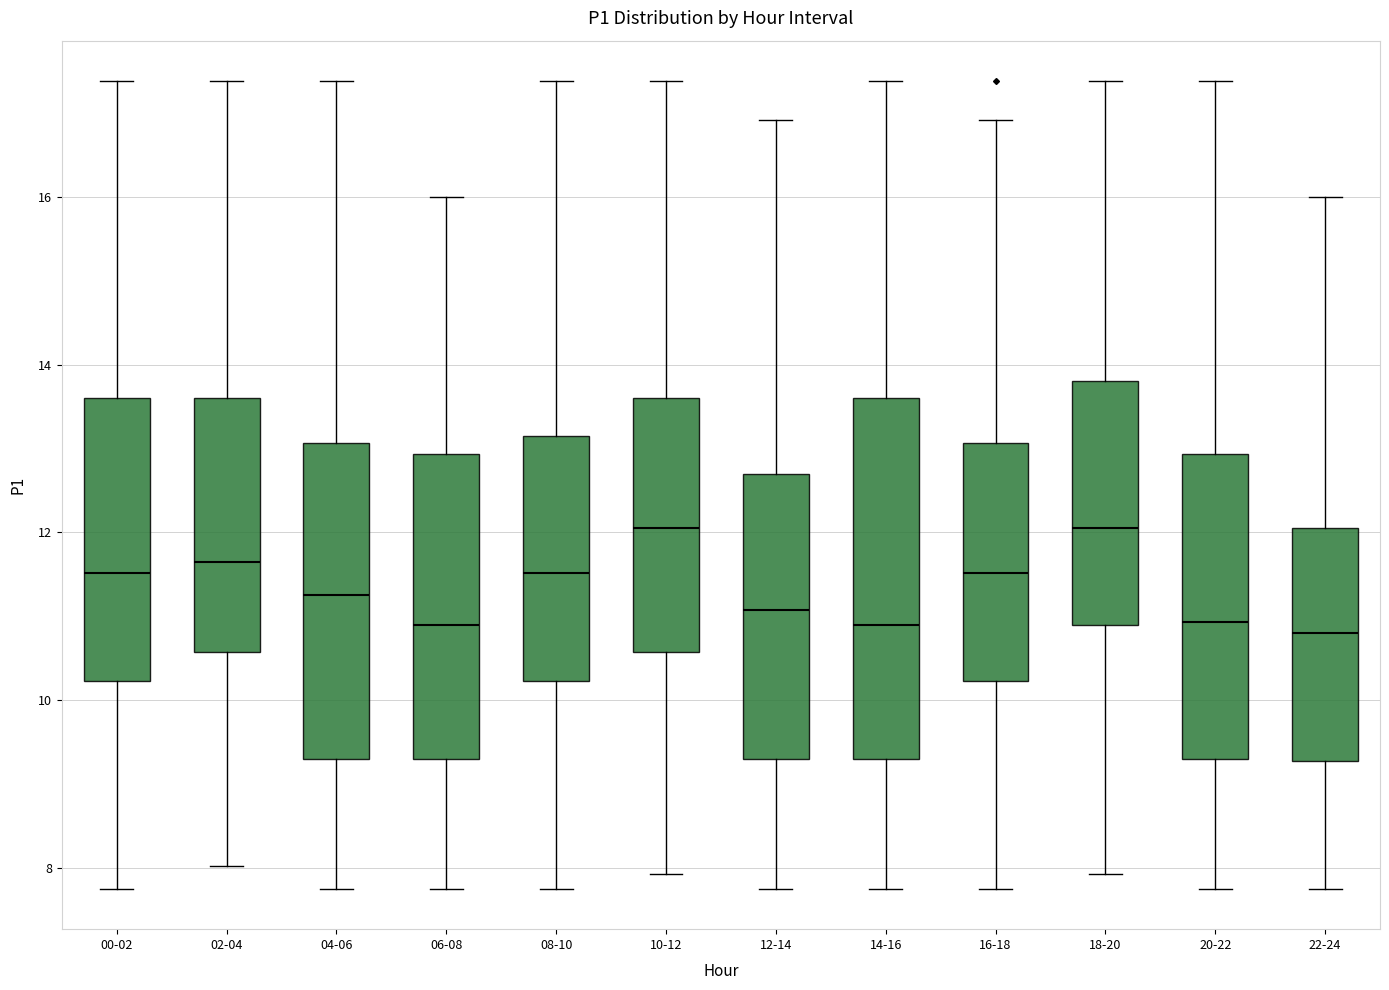

Which box is the tallest, from its lower edge to its upper edge?

14-16